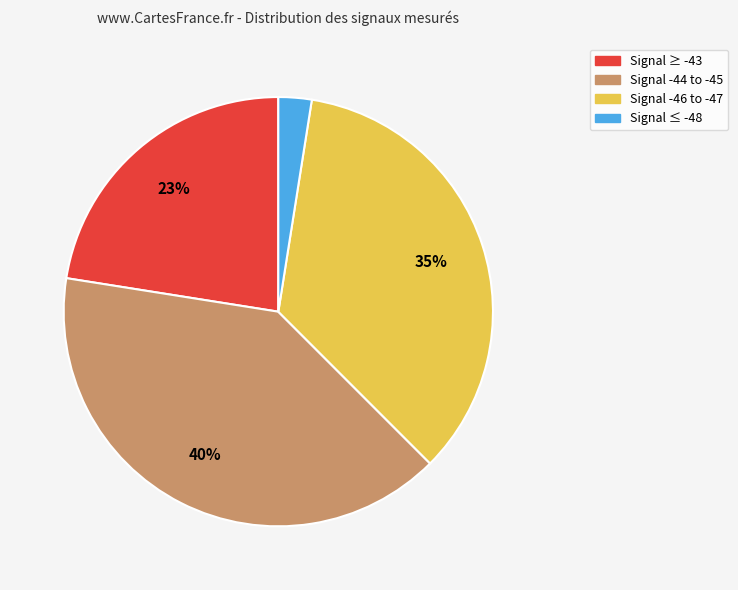

To the nearest percent, what is the average slice percentage?

25%